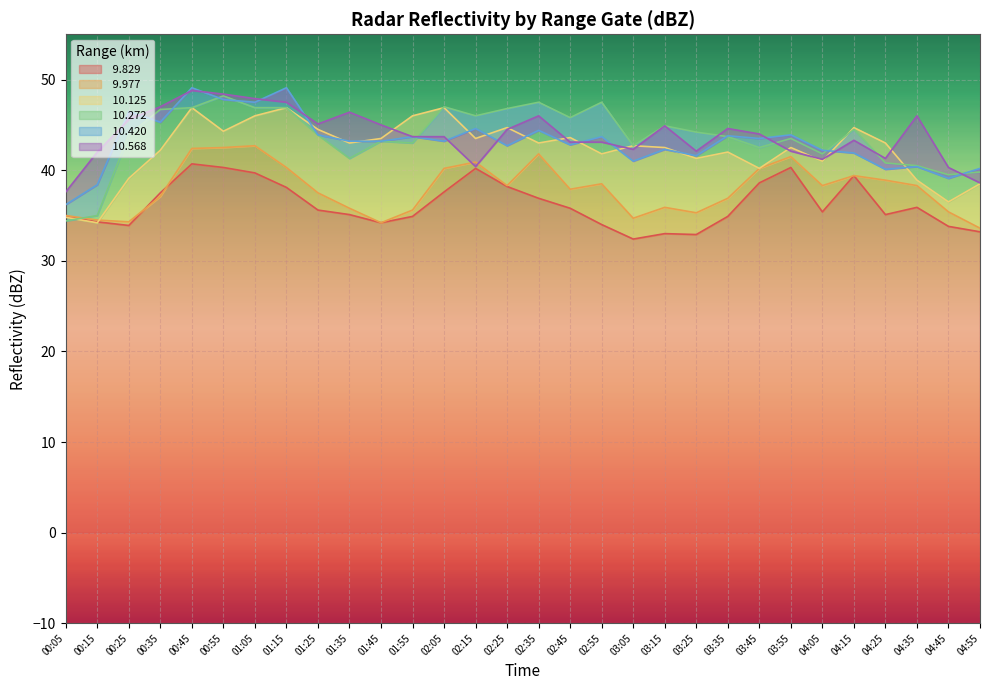

Does the chart display data point markers on the line(s)?

No